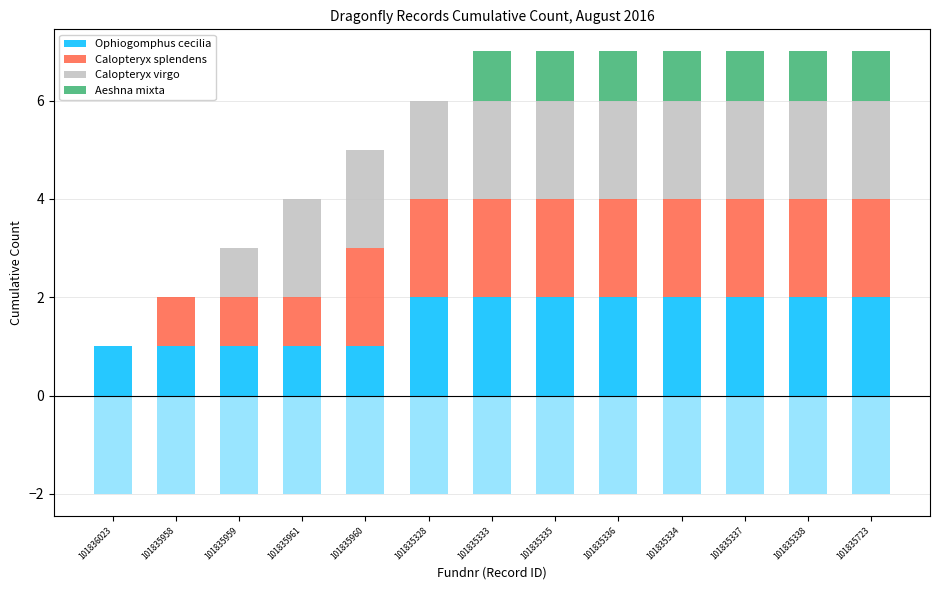

Is it true that Calopteryx virgo equals 2 at 101835337?

True